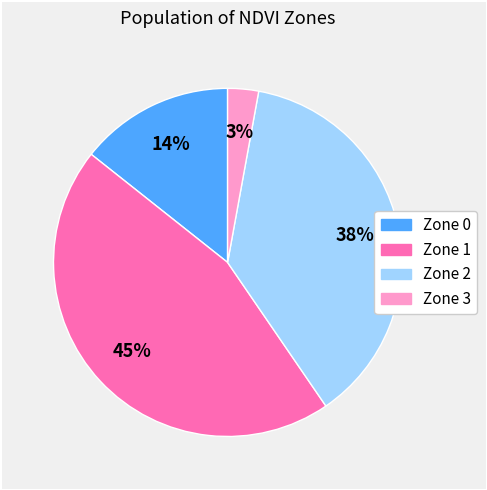

To the nearest percent, what is the average slice percentage?

25%